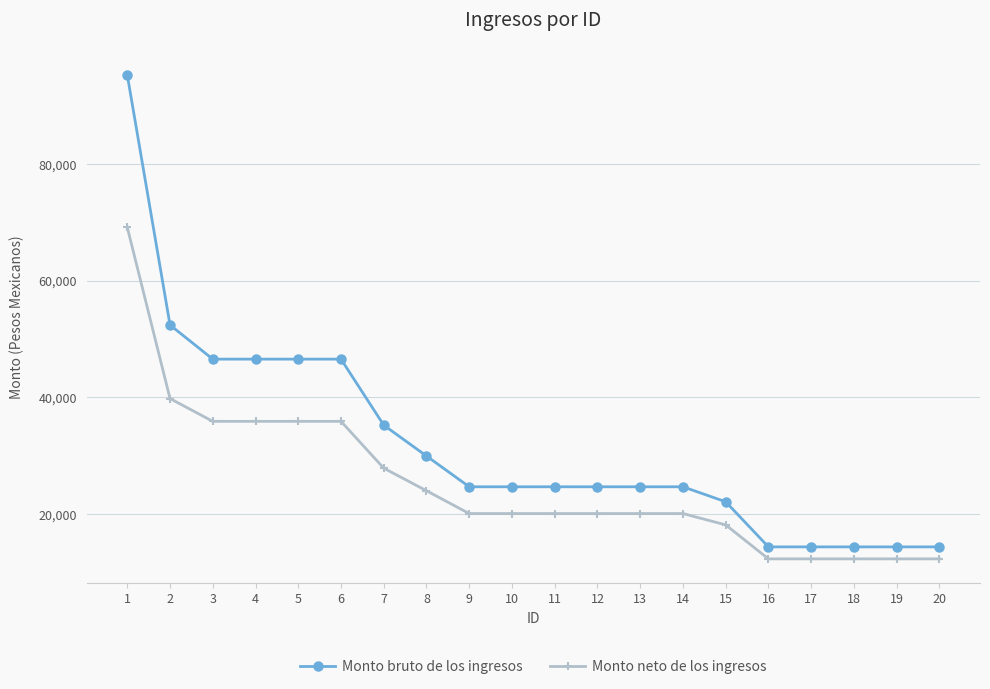

Read the Monto bruto de los ingresos value at 14.

24672.0